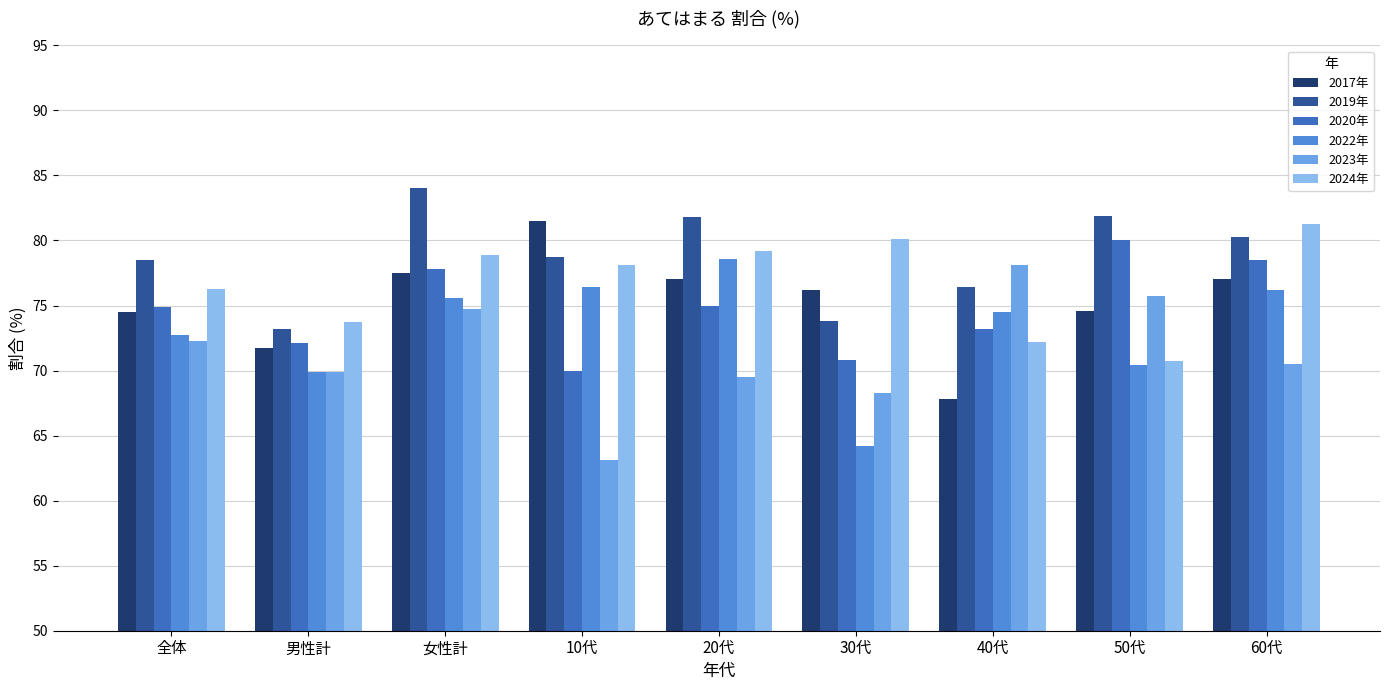

What is the difference between the 2020年 values at 30代 and 10代?

0.8